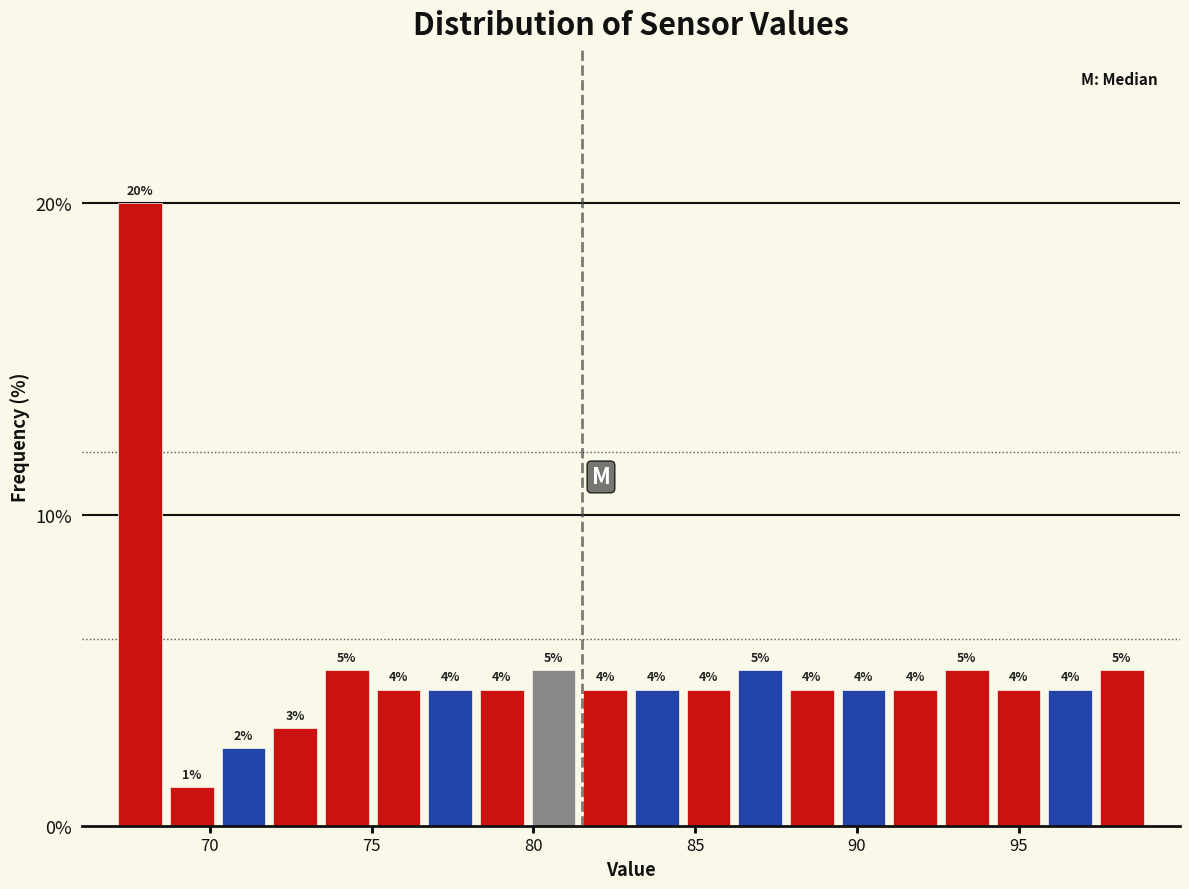

Around what value on the x-axis is the tallest bar? Give the approximate position of its centre, as read against the axis.

68.0